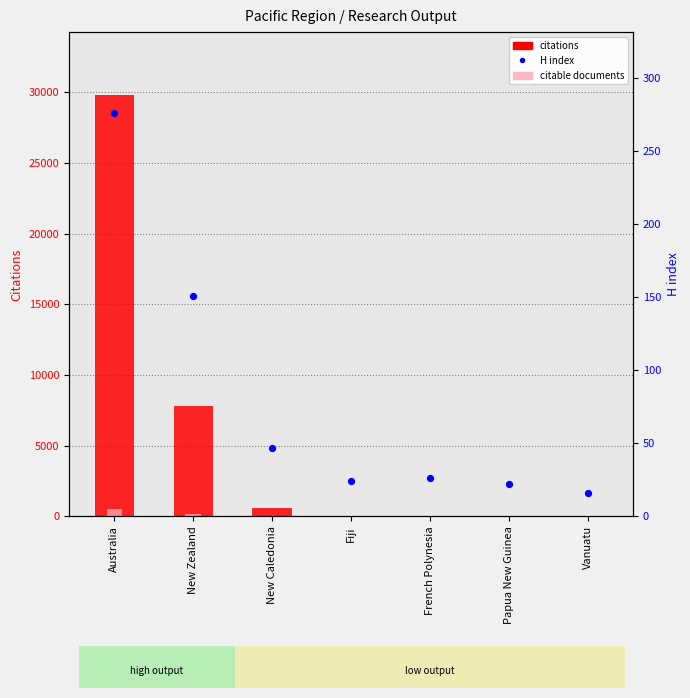

Which series has the widest spread of Y values?

citations